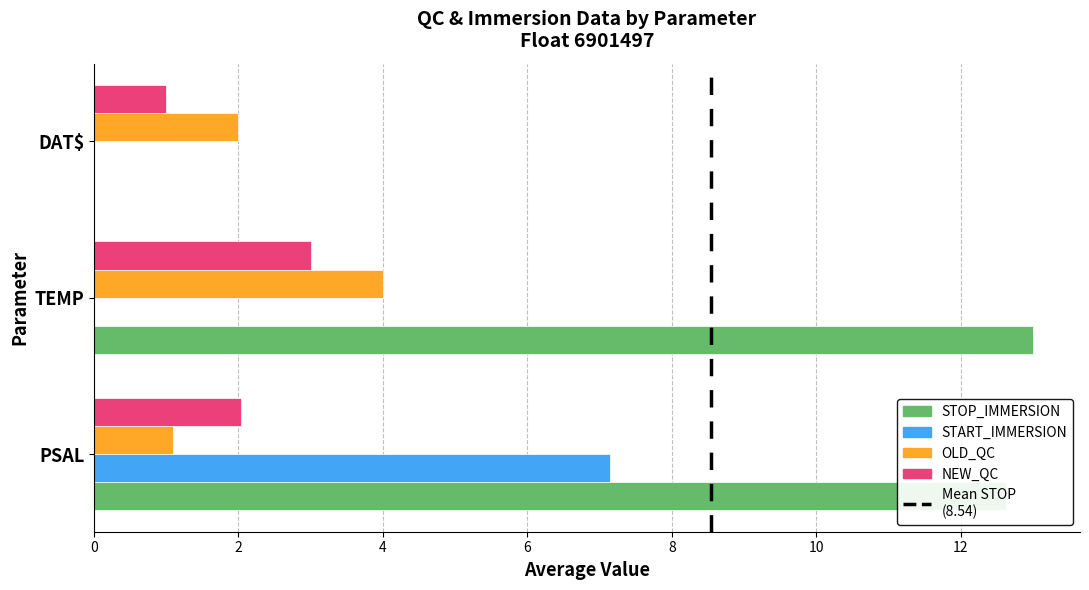

What is the total value across all series at PSAL?

22.9